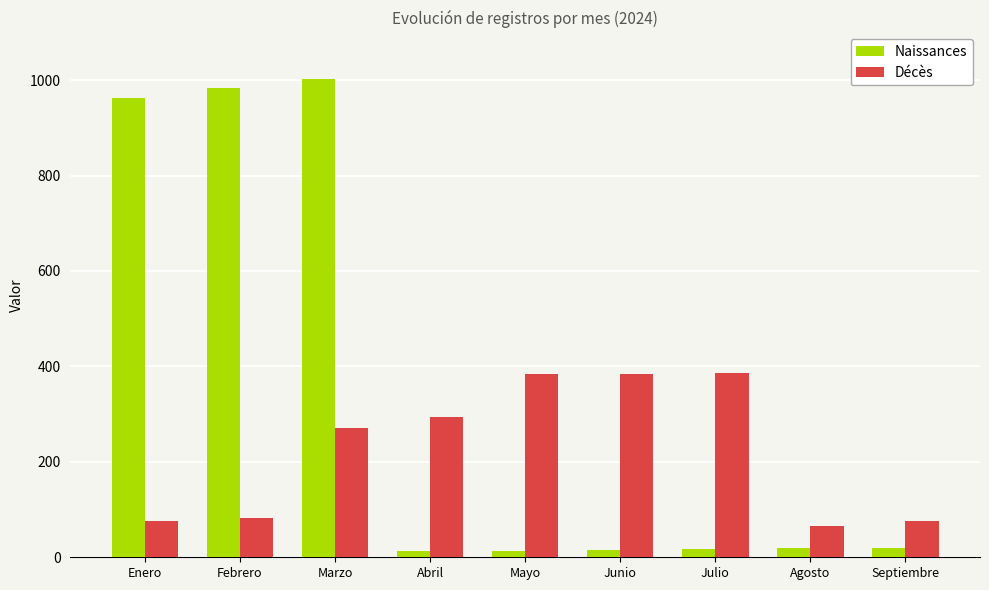

At how many categories does at least one series exceed 572?

3